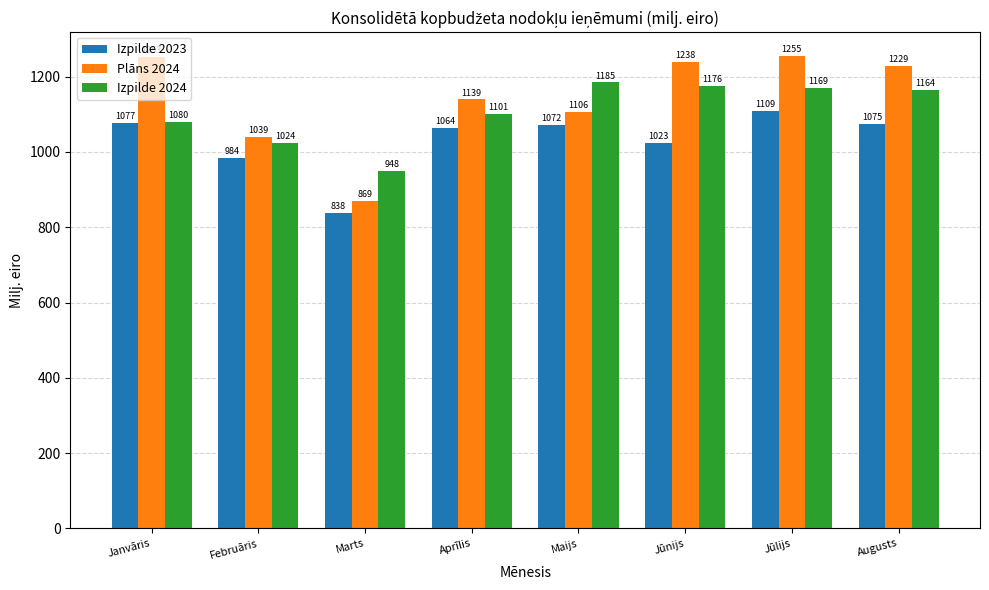

What are all the series names shown in the legend?

Izpilde 2023, Plāns 2024, Izpilde 2024